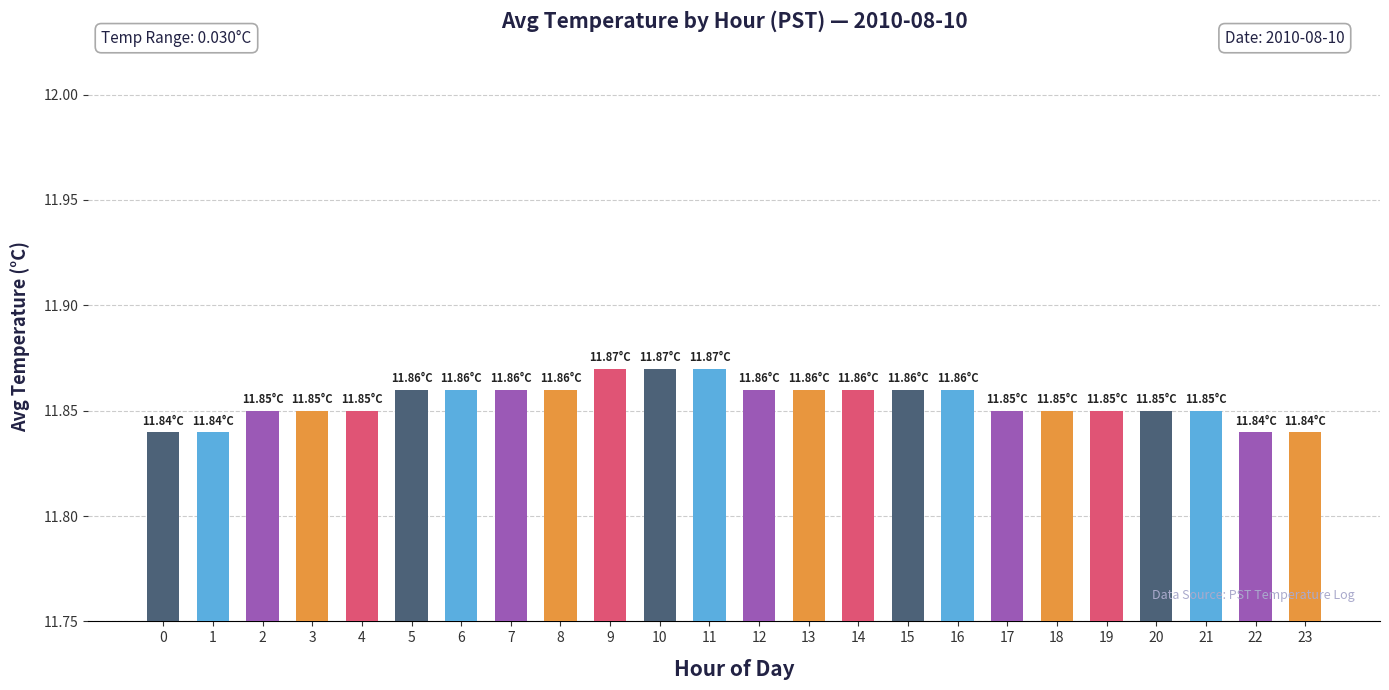

Between 13 and 17, which is larger?

13